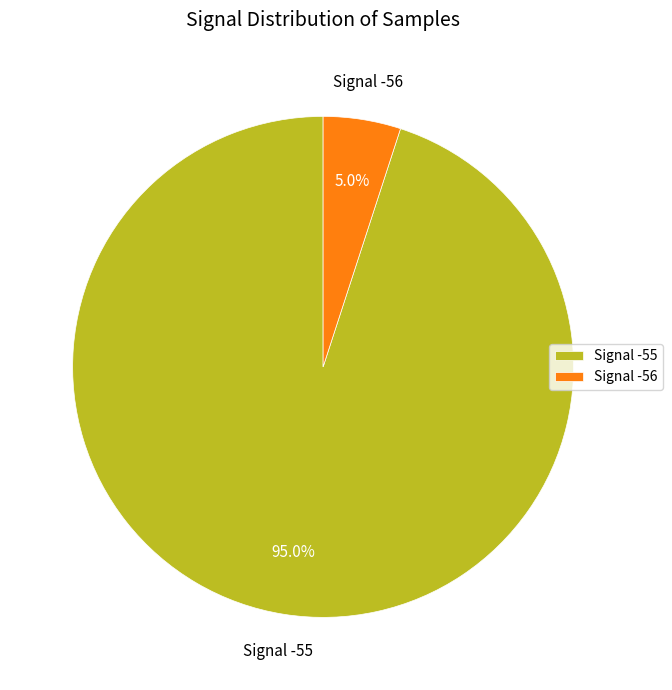

Approximately how many times larger is the value at Signal -55 compared to Signal -56?

19.0